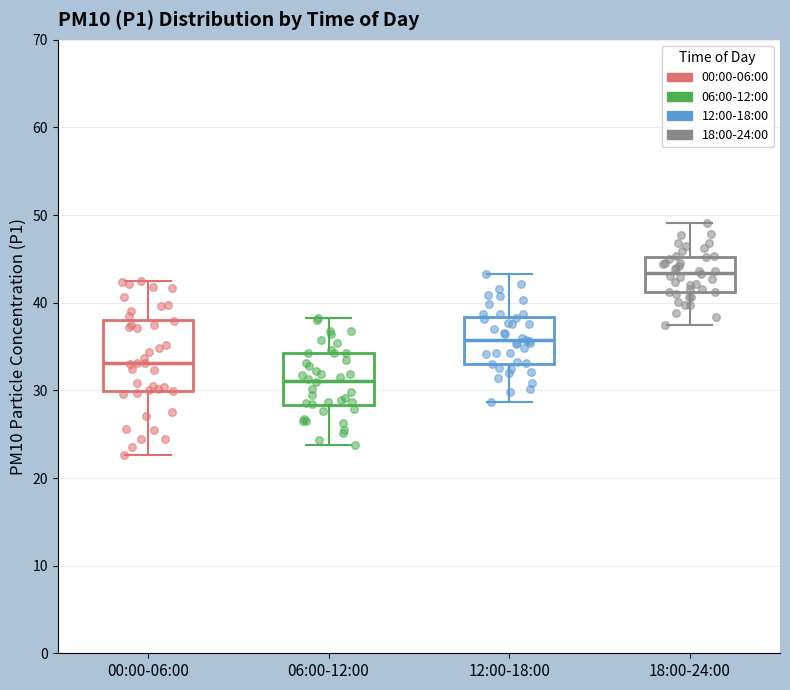

Which box's median line is the highest?

18:00-24:00